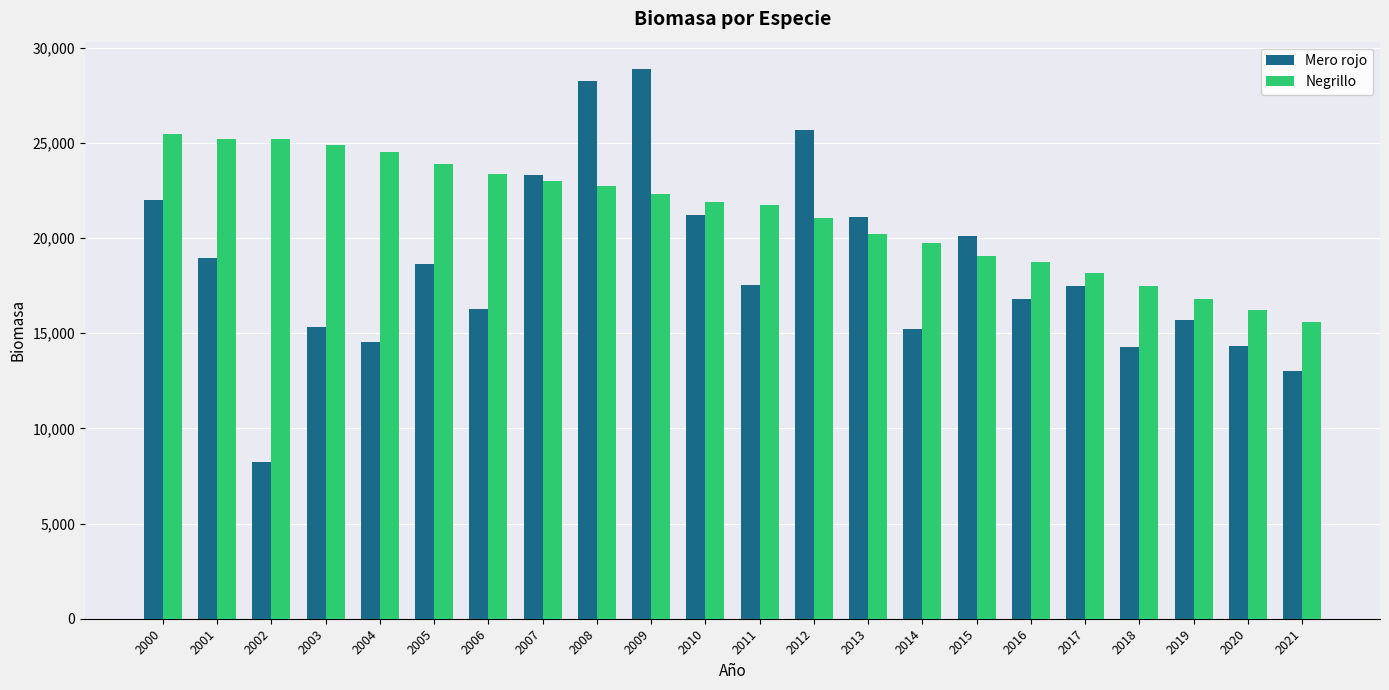

What is the lowest value of the Mero rojo series?

8224.0